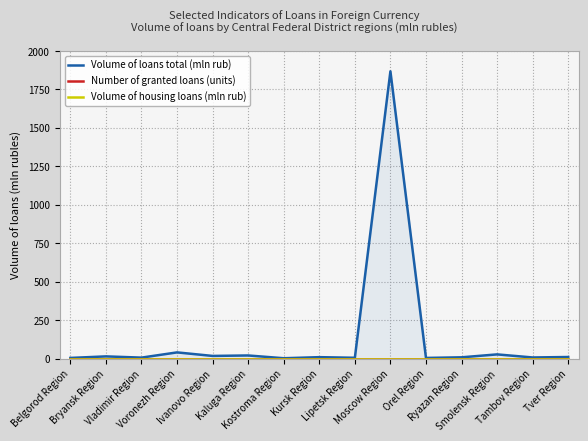

What are all the series names shown in the legend?

Volume of loans total (mln rub), Number of granted loans (units), Volume of housing loans (mln rub)